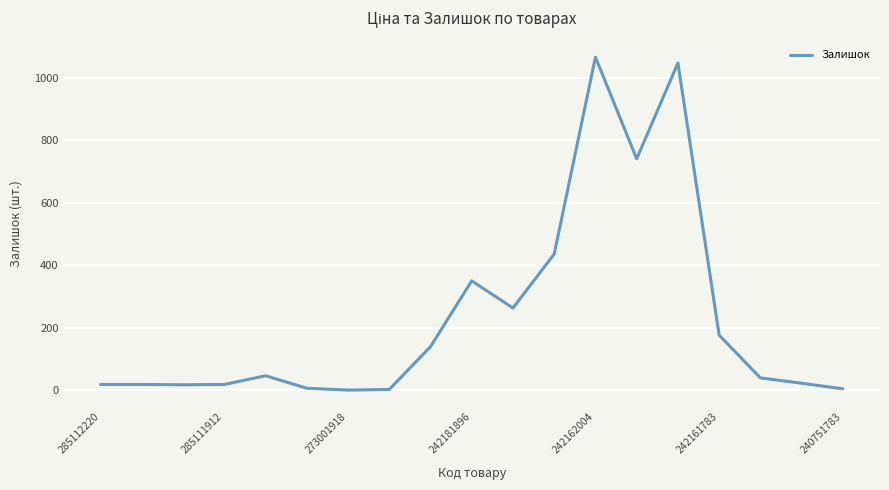

What is the greatest value displayed?

1067